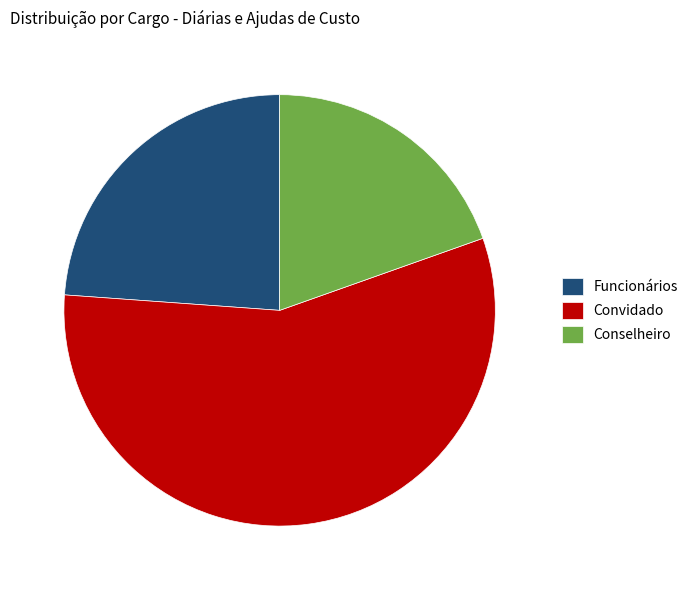

Combined, do Funcionários and Conselheiro account for over 50%?

No